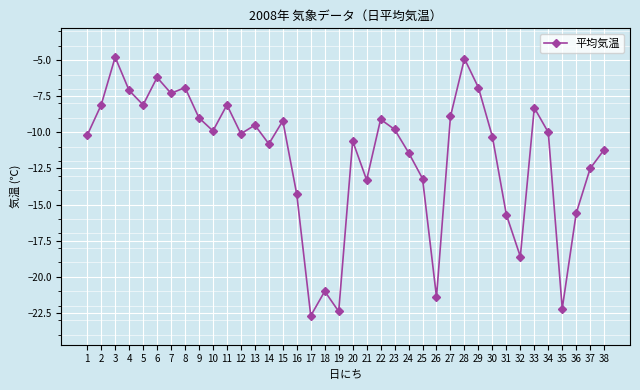

What is the sum of the values at 21 and 18?

-34.3